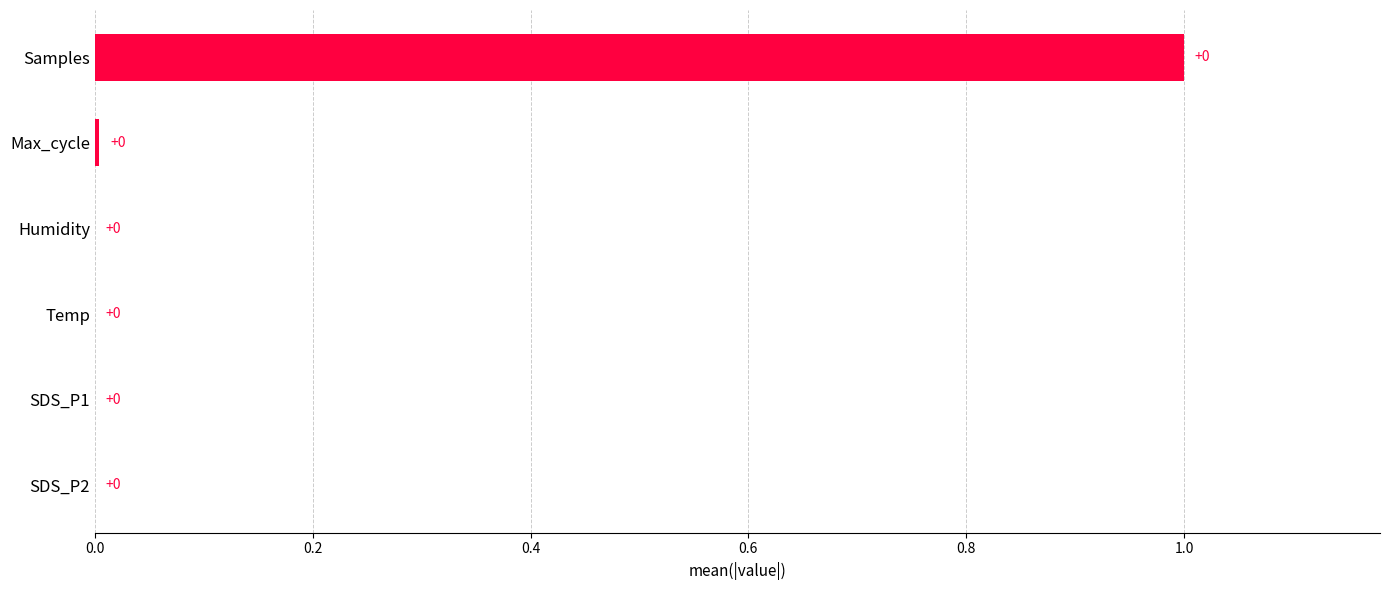

What is the sum of all values?

1.0